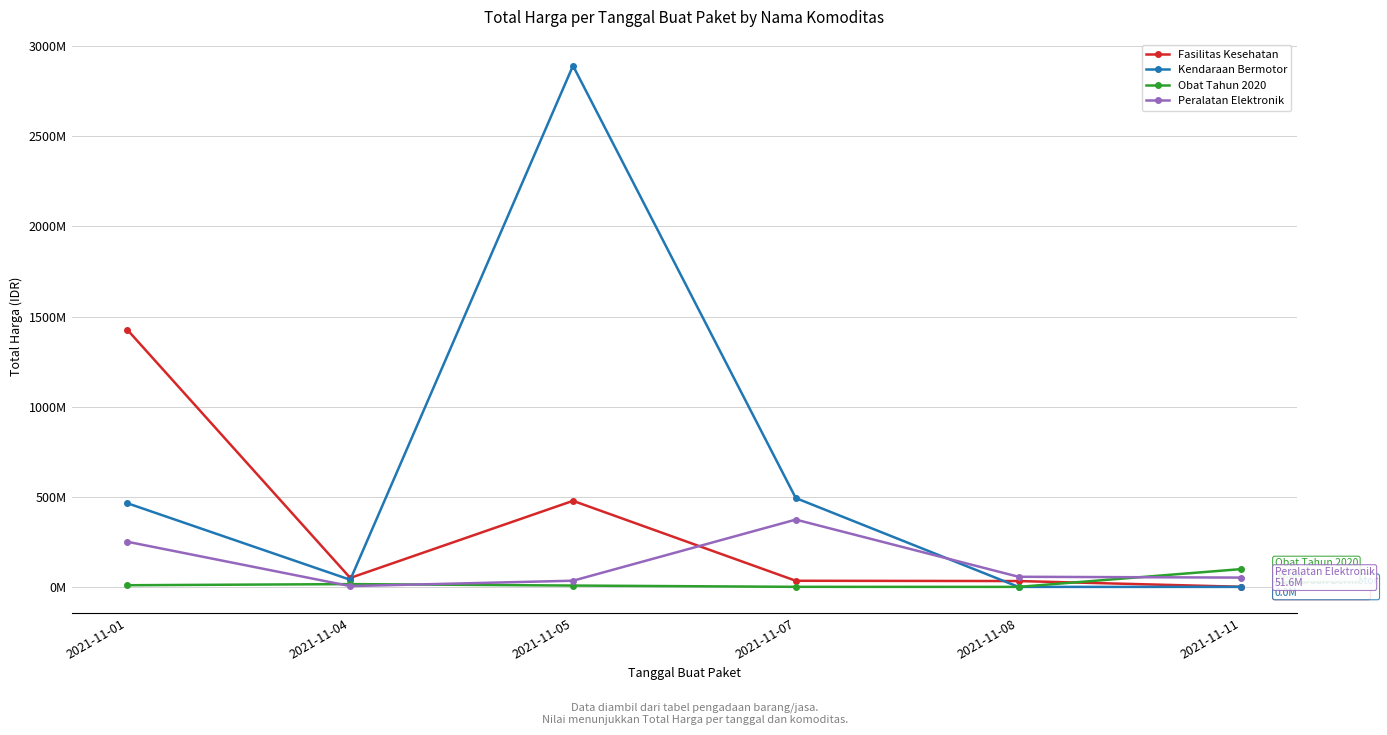

Which series has the largest total across all categories?

Kendaraan Bermotor